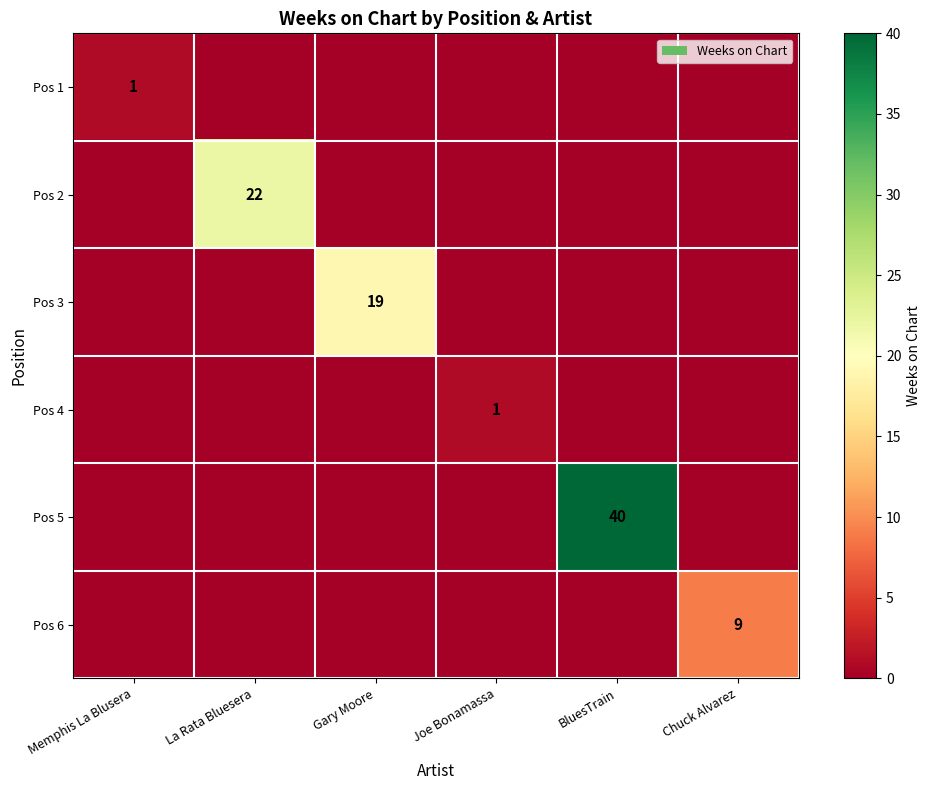

Is it true that Pos 2 equals -13 at BluesTrain?

False